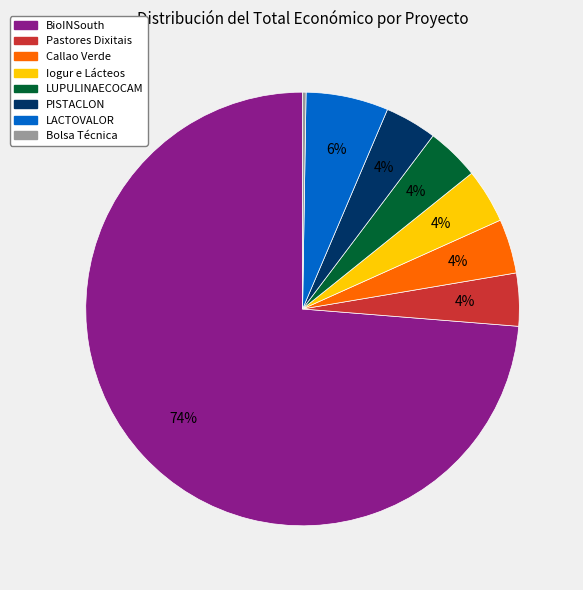

Which has a higher value, Pastores Dixitais or BioINSouth?

BioINSouth